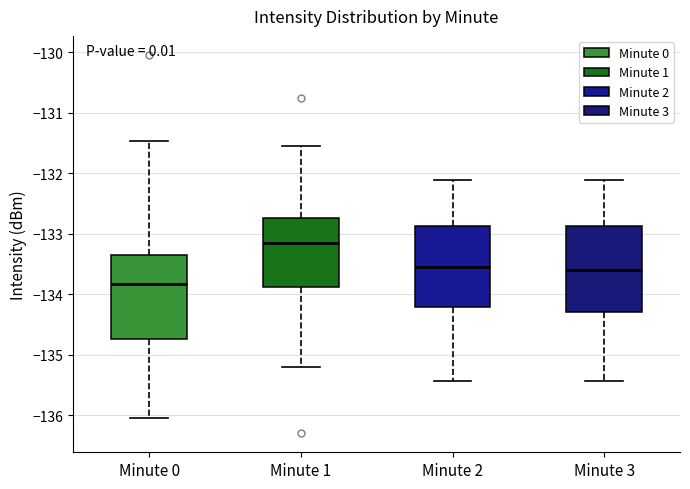

Which box's median line is the highest?

Minute 1